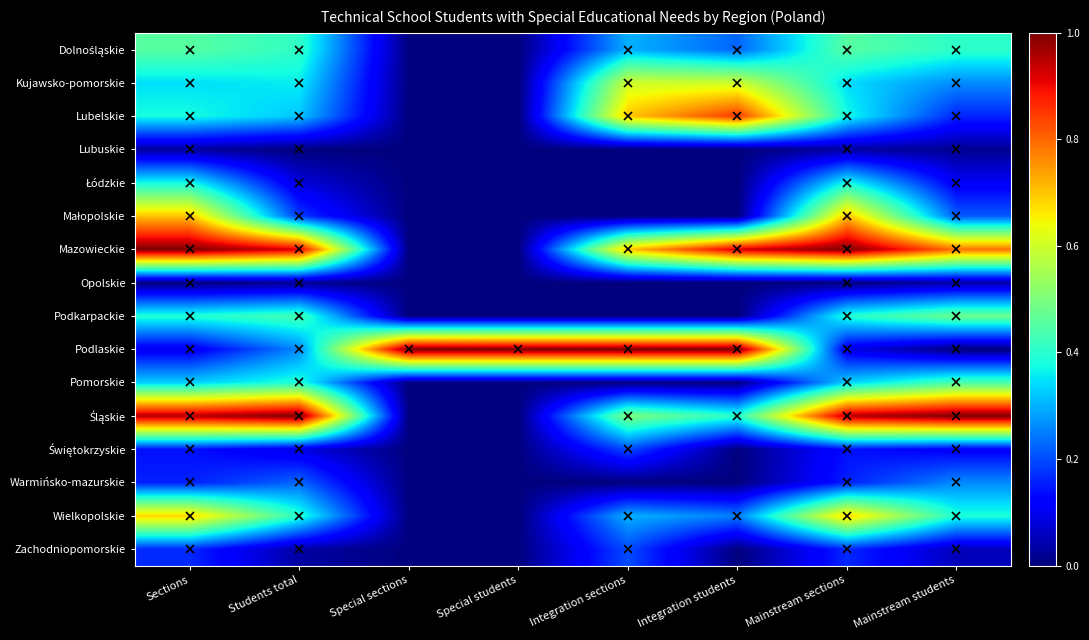

Which series has the largest total across all categories?

Mazowieckie